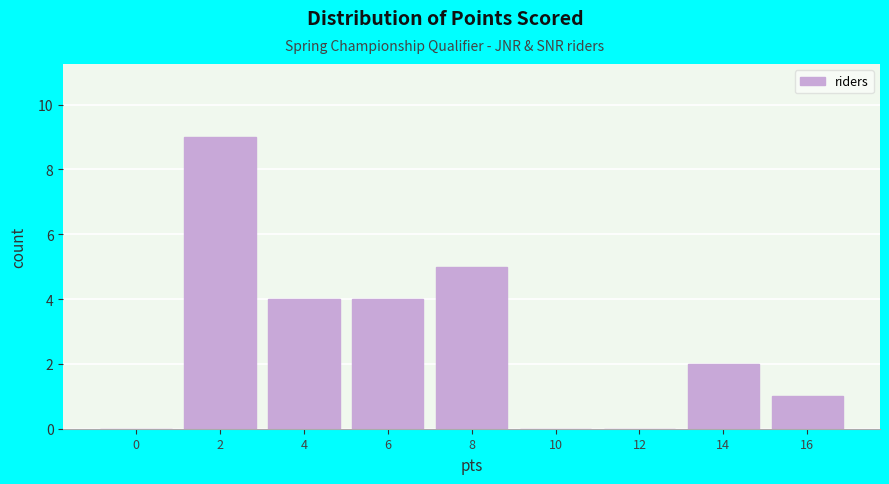

Reading right to left, transcribe all the data shown in this chart.

16=1	14=2	12=0	10=0	8=5	6=4	4=4	2=9	0=0